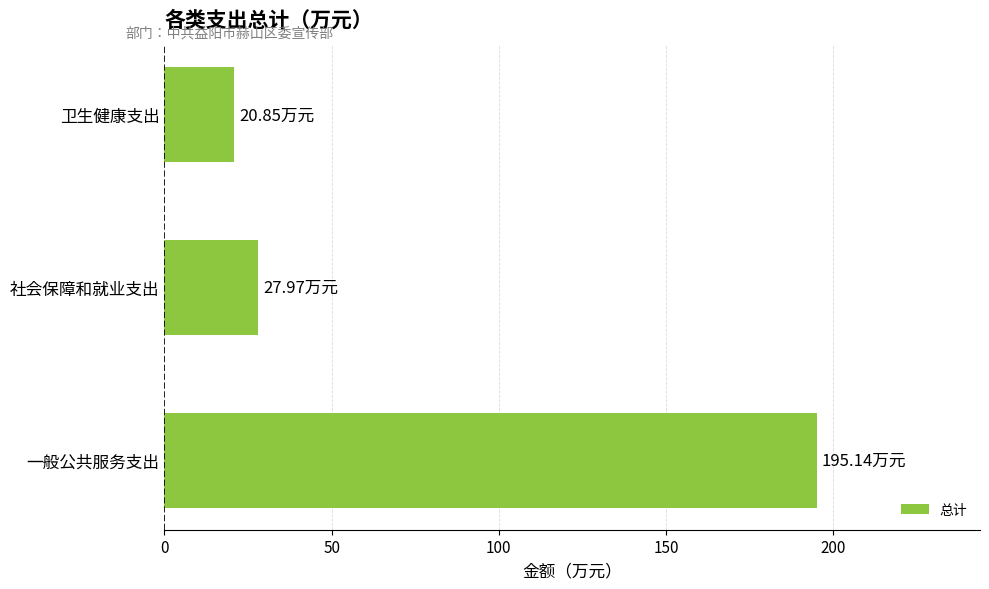

At which label is the value closest to 107?

社会保障和就业支出